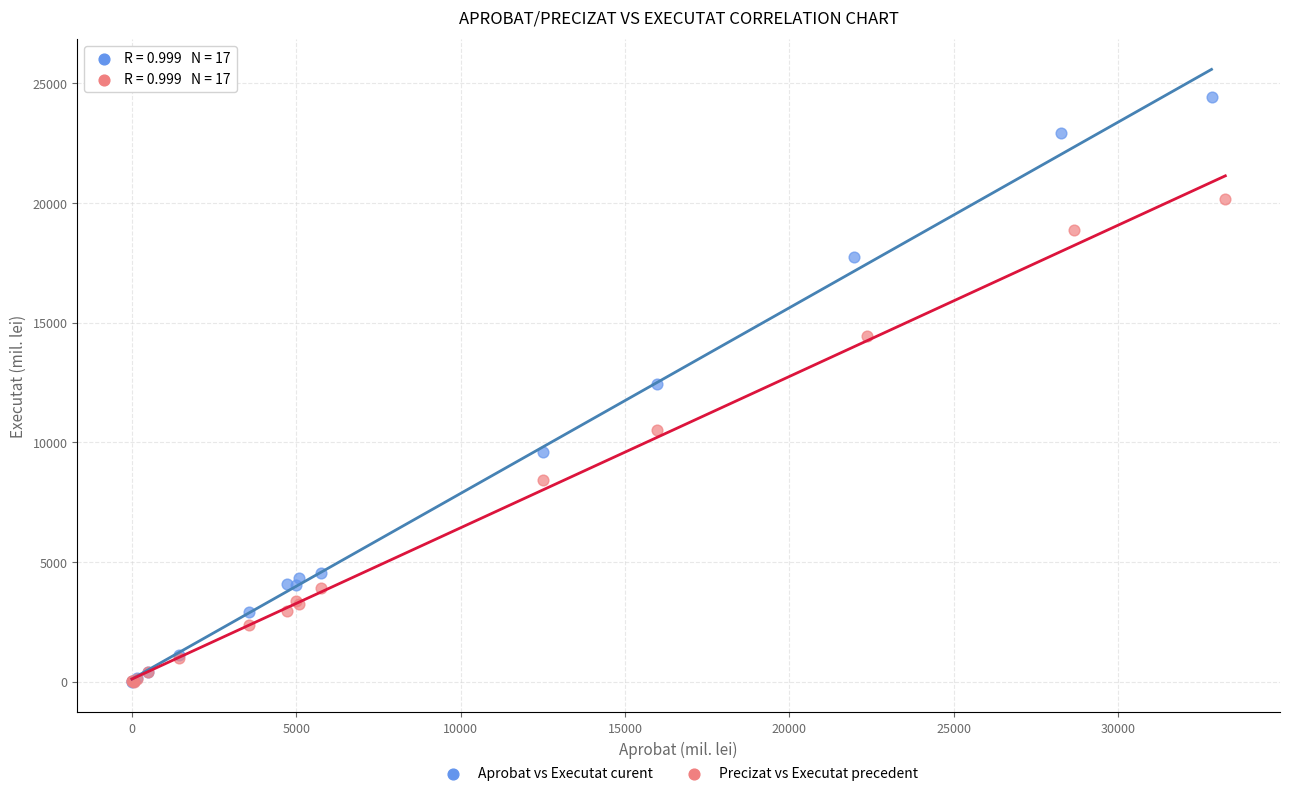

Which series has the largest Y range (max minus min)?

Aprobat vs Executat curent